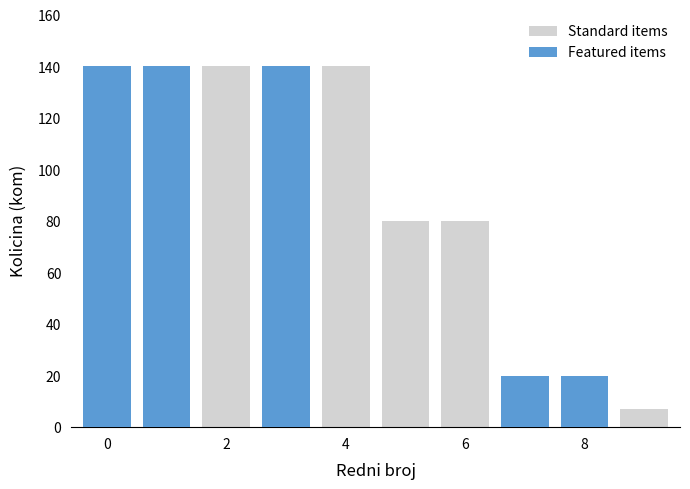

Rank the series by their maximum value, from highest to lowest.

Standard items, Featured items